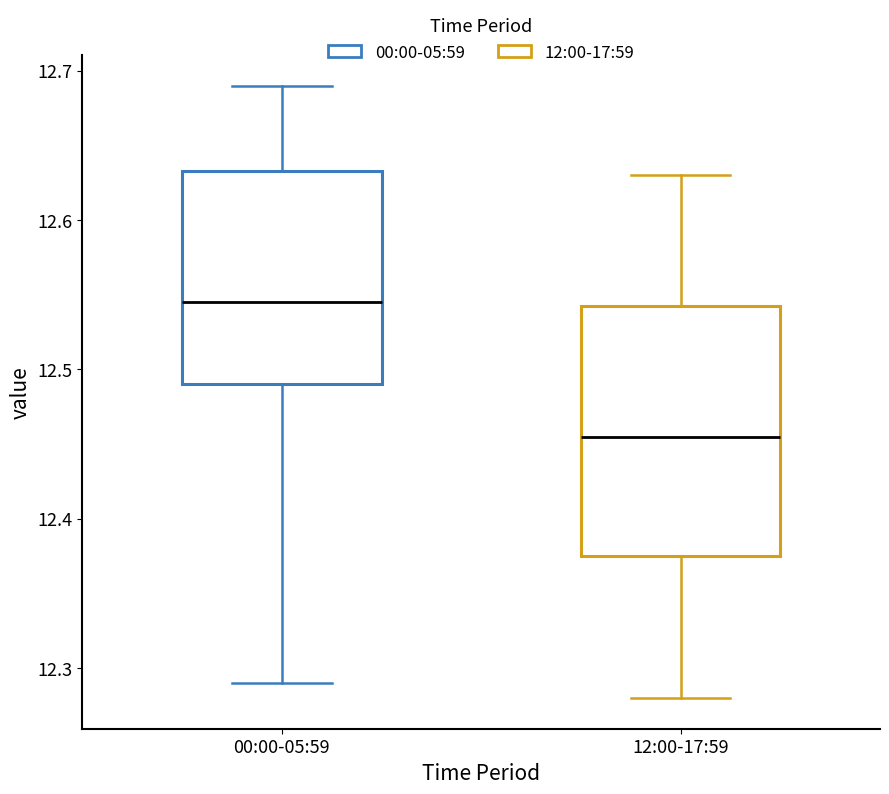

Where does the upper whisker of the box for 12:00-17:59 end on the y-axis? The values are not printed on the chart, so give them approximately, as read against the axis.

12.63